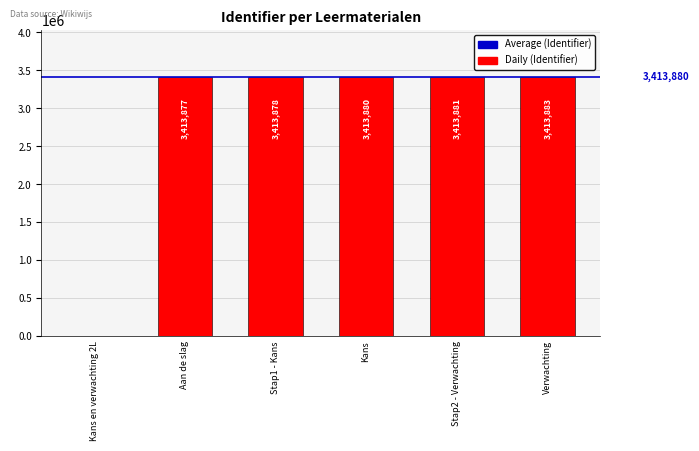

How many positive values are there?

5